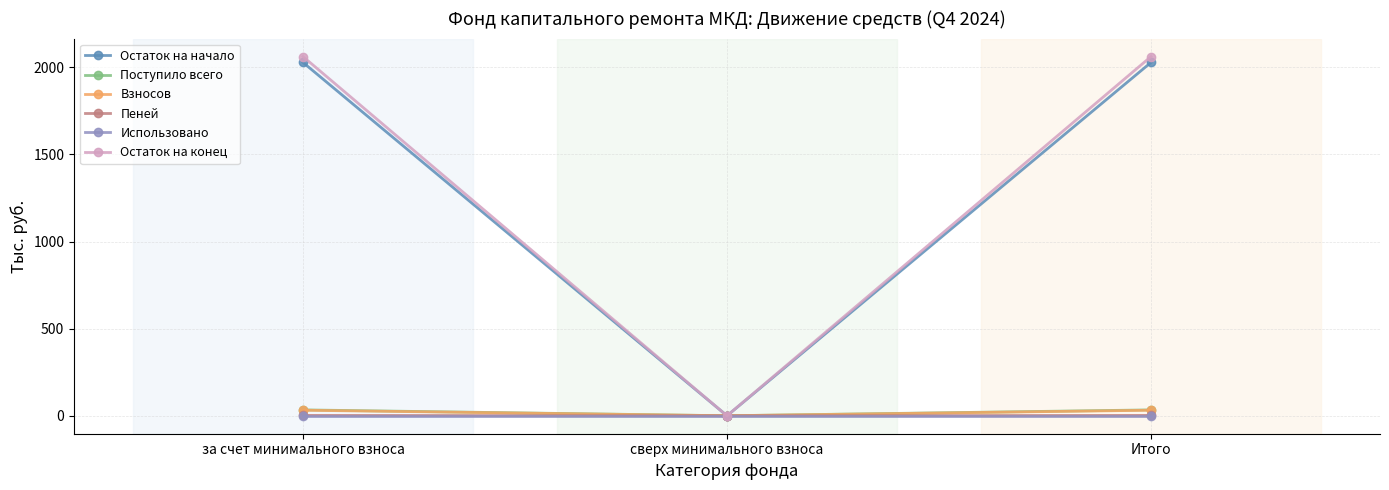

What is the maximum value shown in the chart?

2062.1